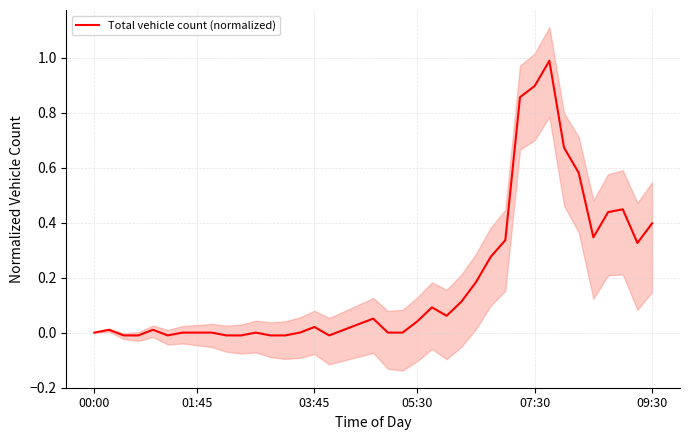

What is the maximum value for Total vehicle count (normalized)?

1.0